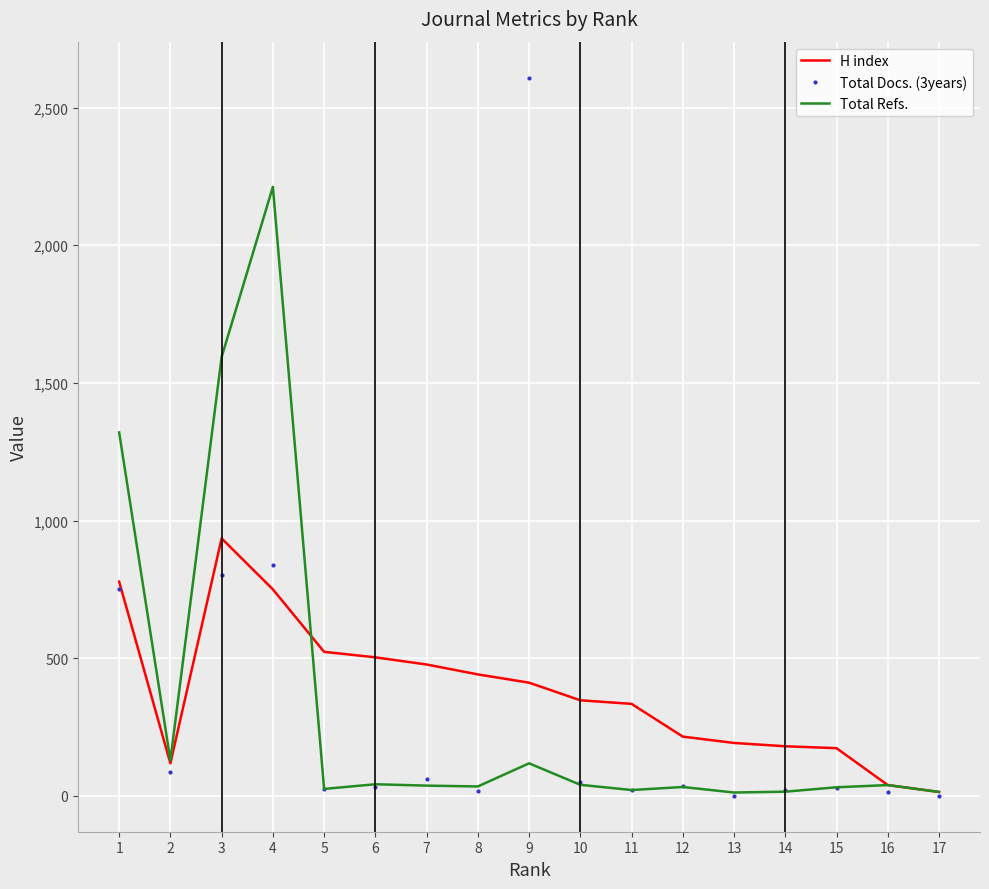

Between which two adjacent categories do Total Docs. (3years) and H index first intersect?

3 and 4